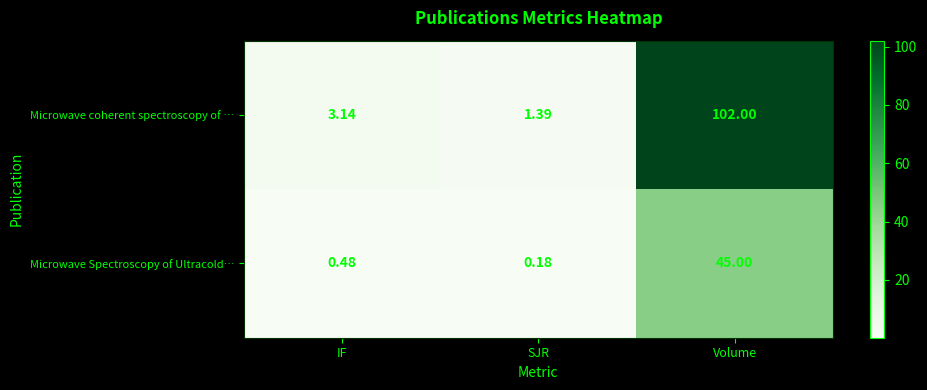

Rank the series by their maximum value, from highest to lowest.

Microwave coherent spectroscopy of …, Microwave Spectroscopy of Ultracold…